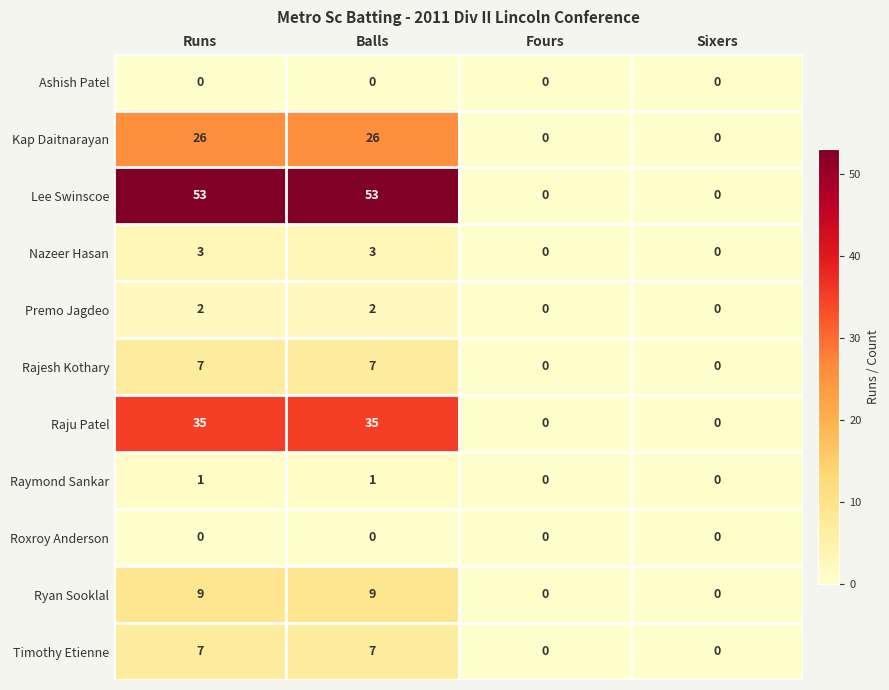

How many categories are shown in the chart?

4